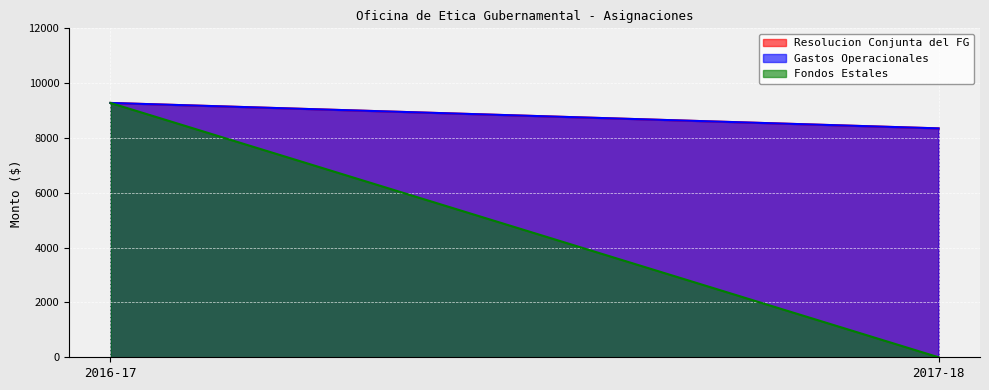

Which series changed the most between 2016-17 and 2017-18?

Fondos Estales